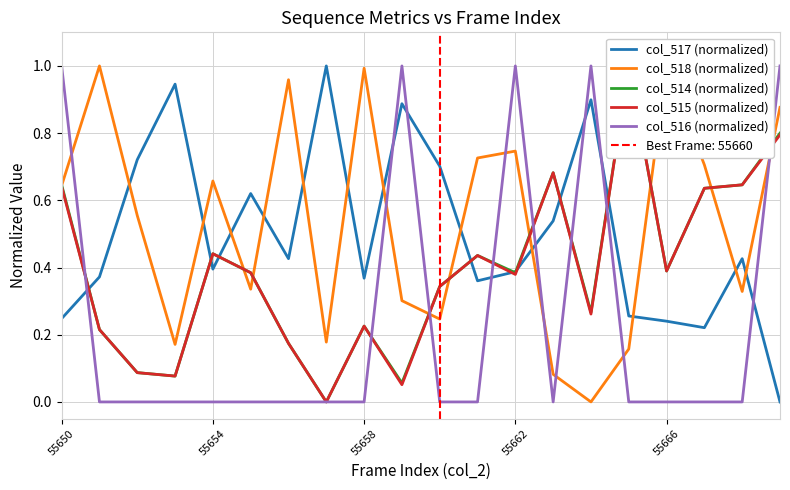

What is the maximum value for col_516 (normalized)?

1.0